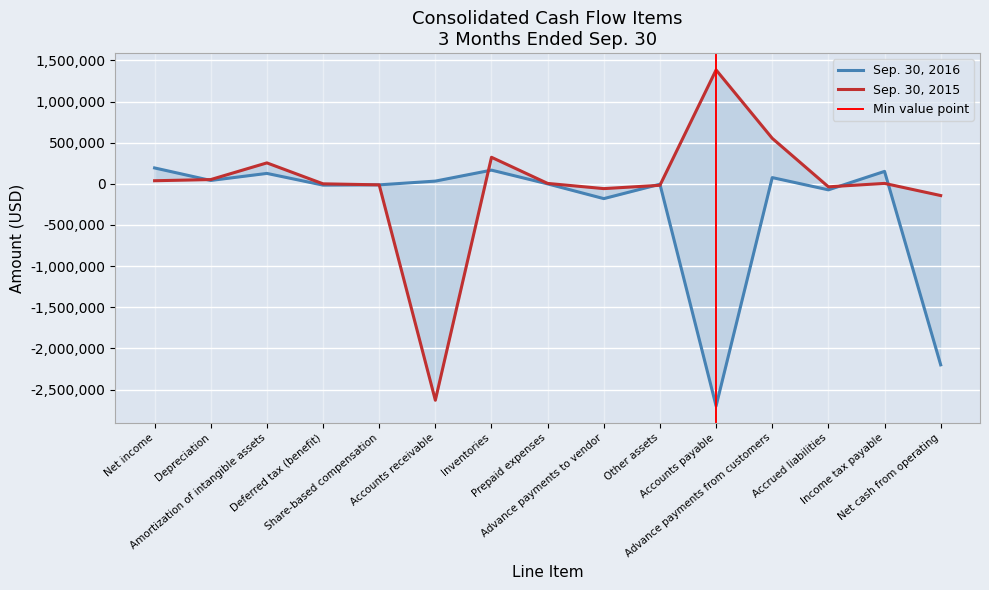

What is the difference between the second highest and second lowest values in the Sep. 30, 2015 series?

695708